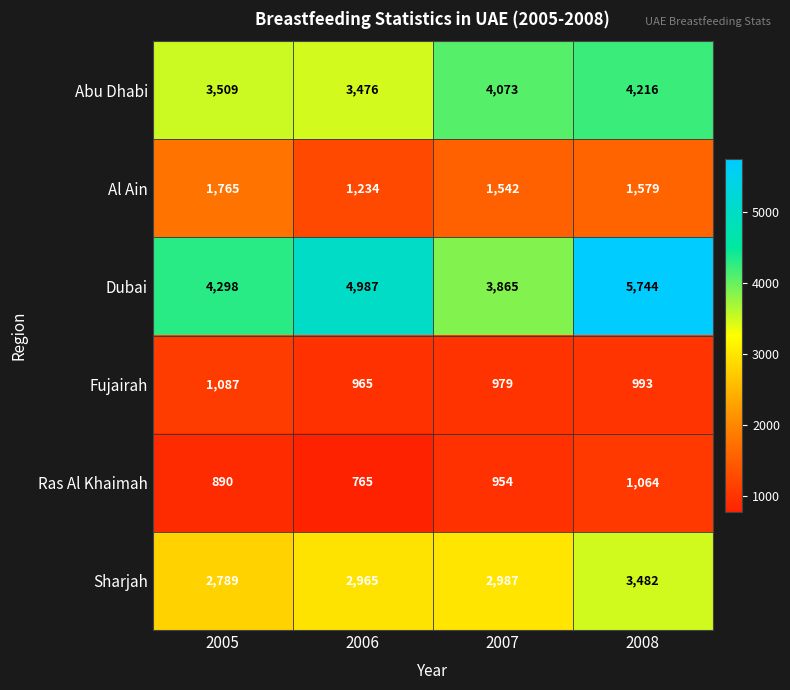

How many series are shown in this chart?

6